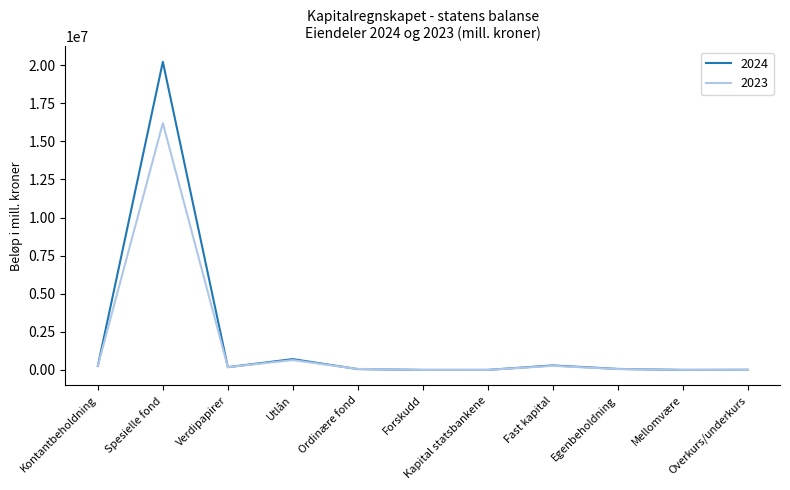

List the series in order of their peak value, lowest first.

2023, 2024